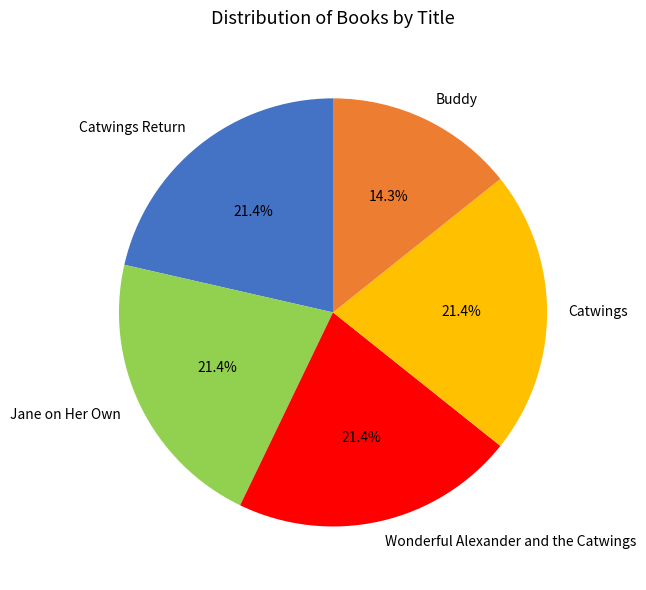

What portion of the pie excludes Wonderful Alexander and the Catwings?

78.6%